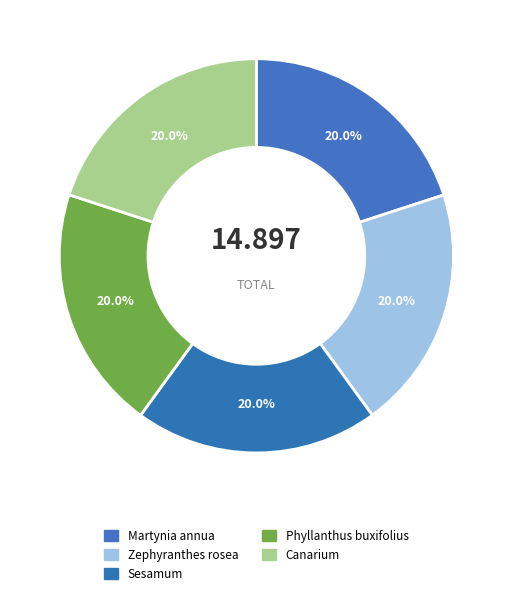

Count the number of slices in the pie.

5